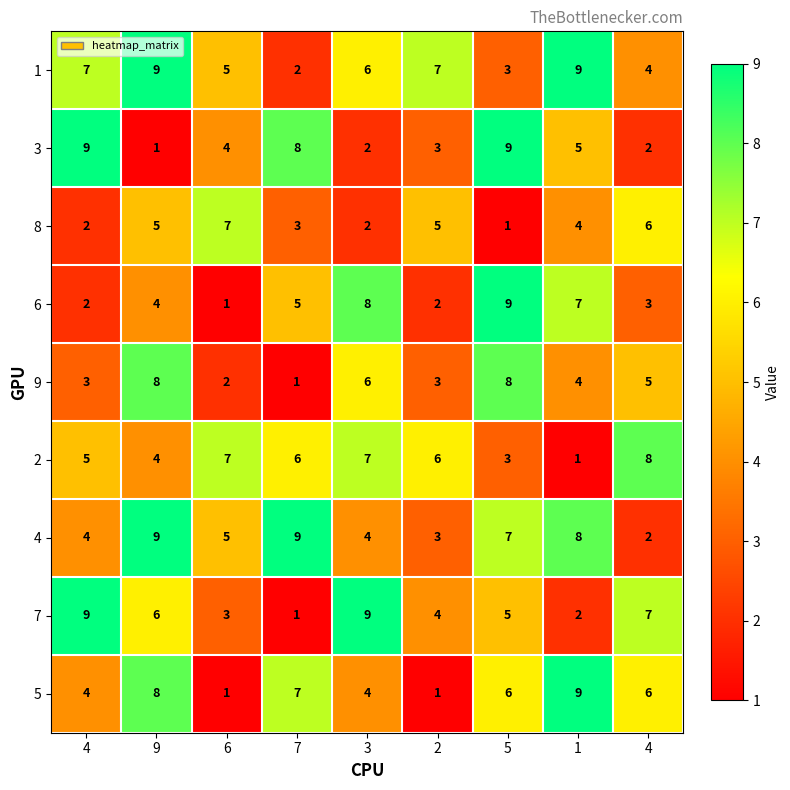

How many distinct data groups are displayed?

9